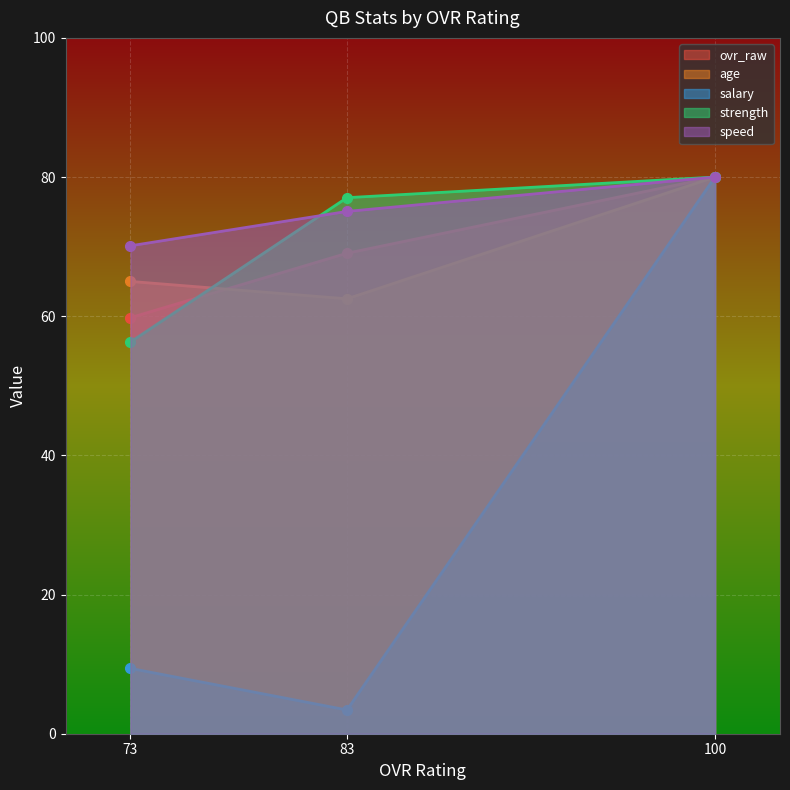

What is the sum of all ovr_raw values?

208.8